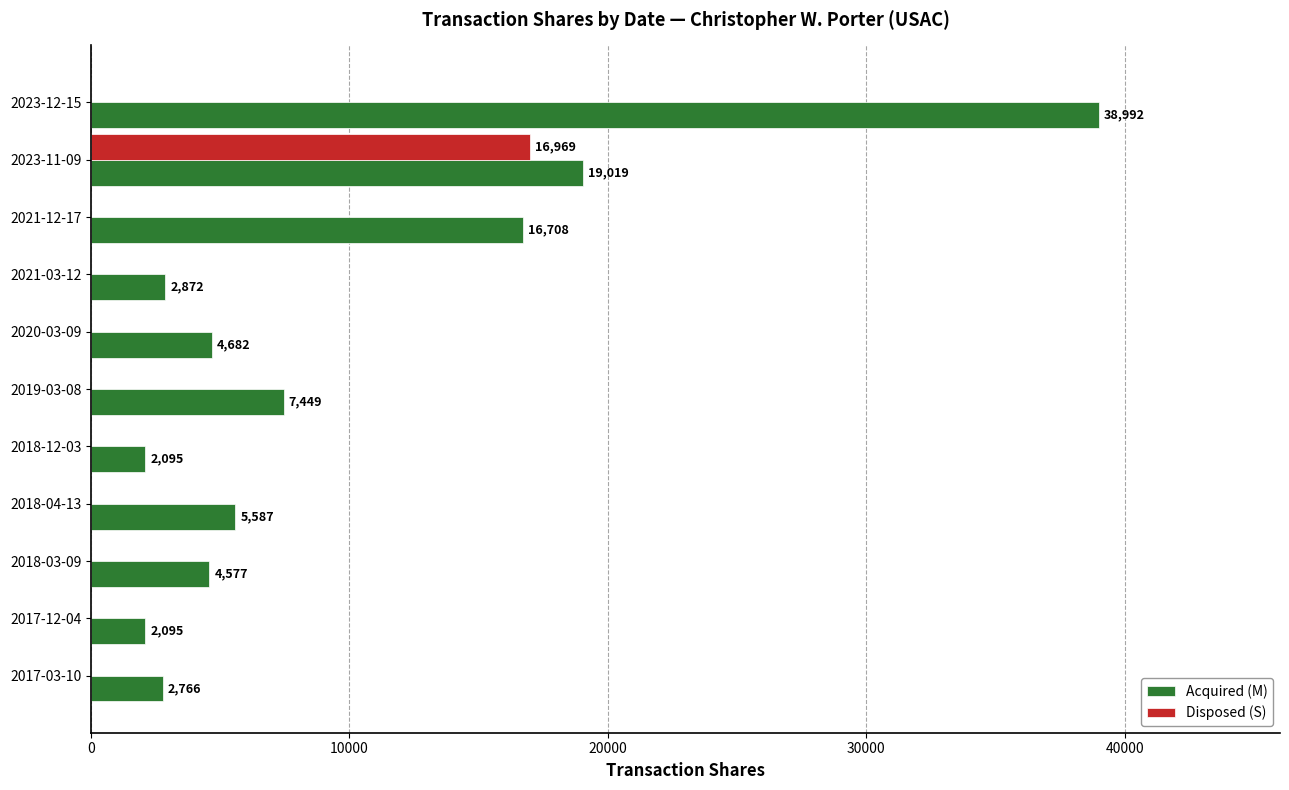

Which category has the highest value in the Acquired (M) series?

2023-12-15